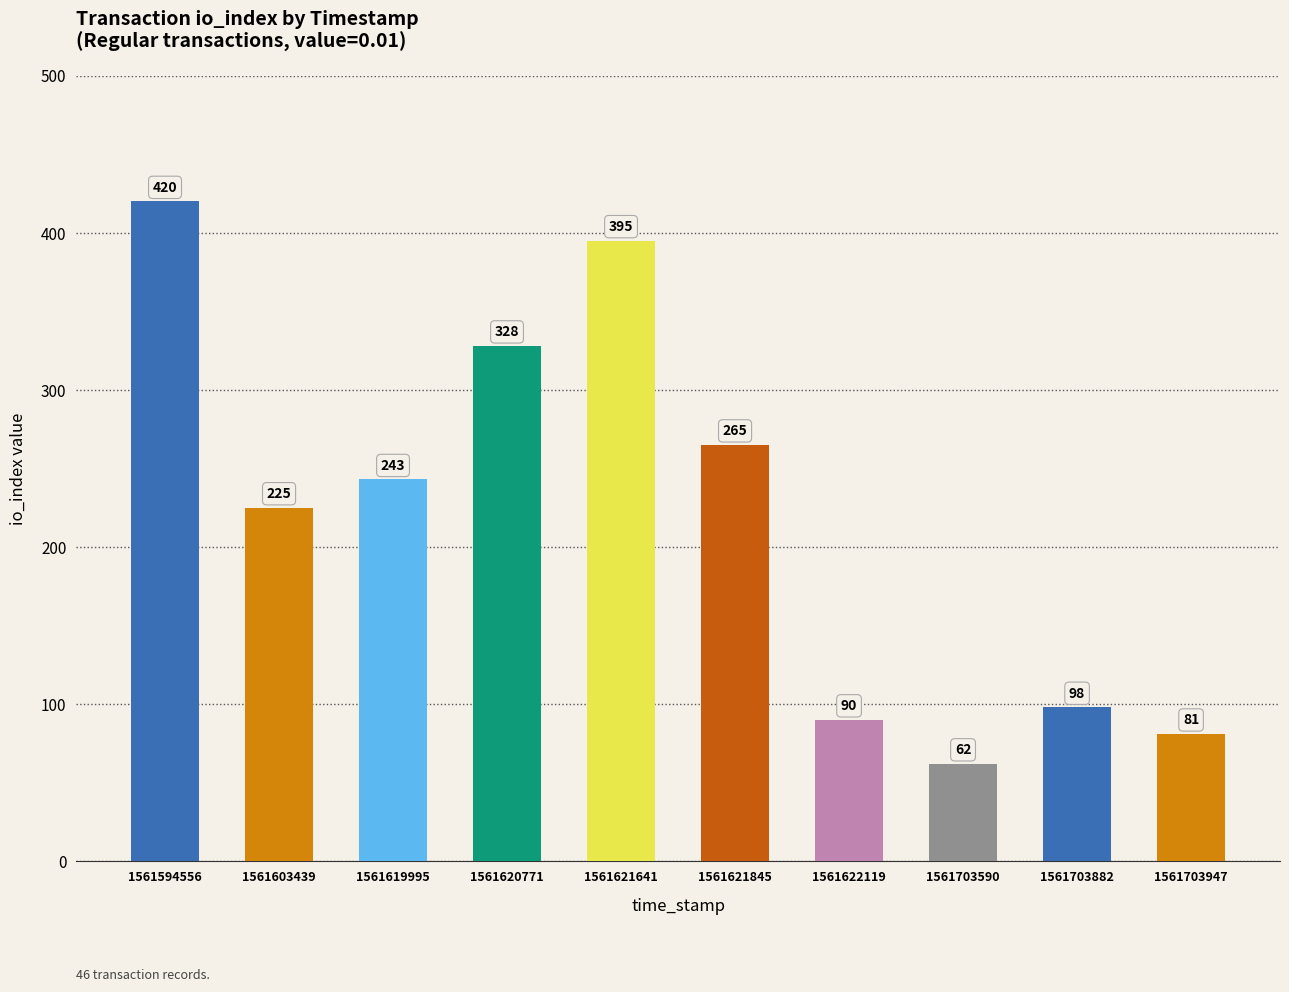

How many bars are there in total?

10